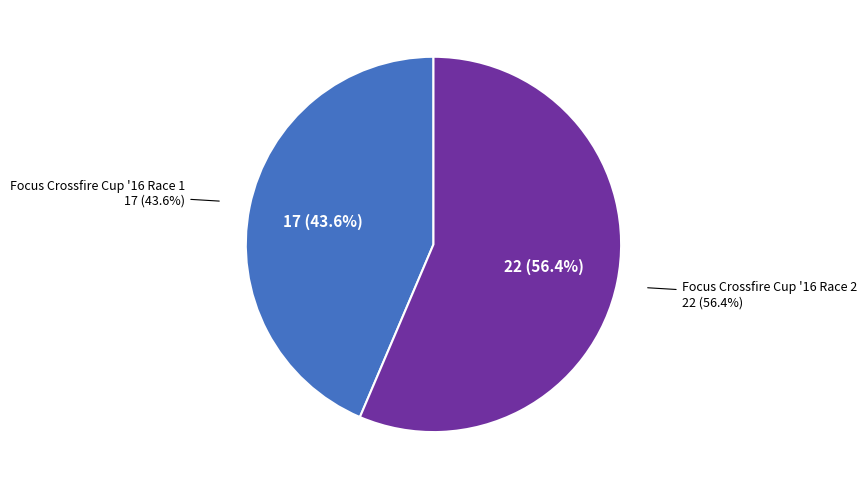

Which category has the biggest portion of the pie?

Focus Crossfire Cup '16 Race 2